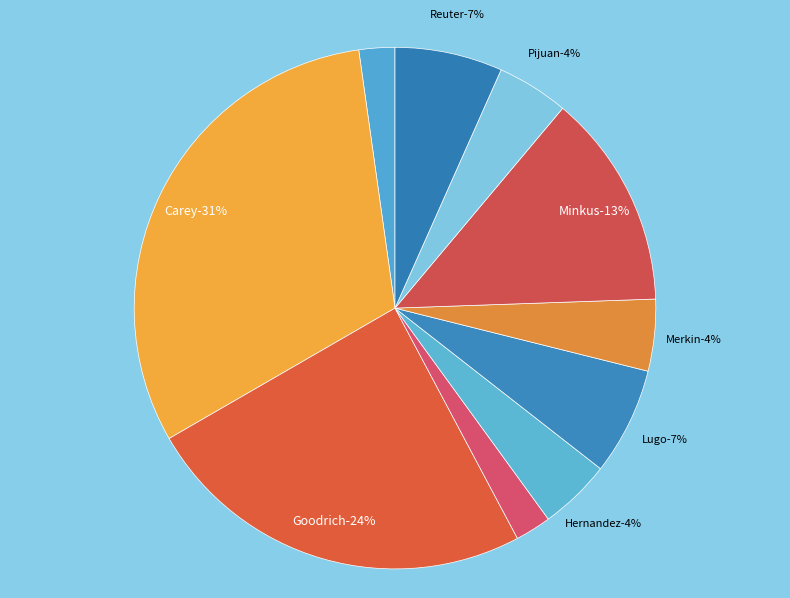

Count the number of slices in the pie.

10